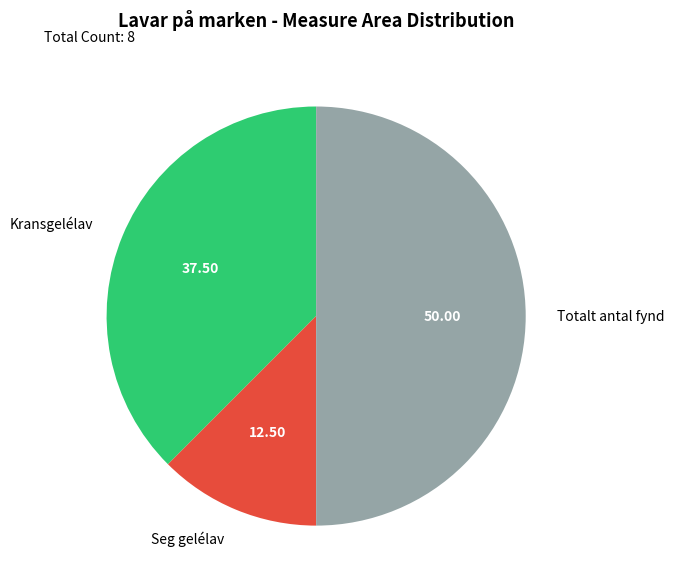

Does Kransgelélav represent more than half of the total?

No